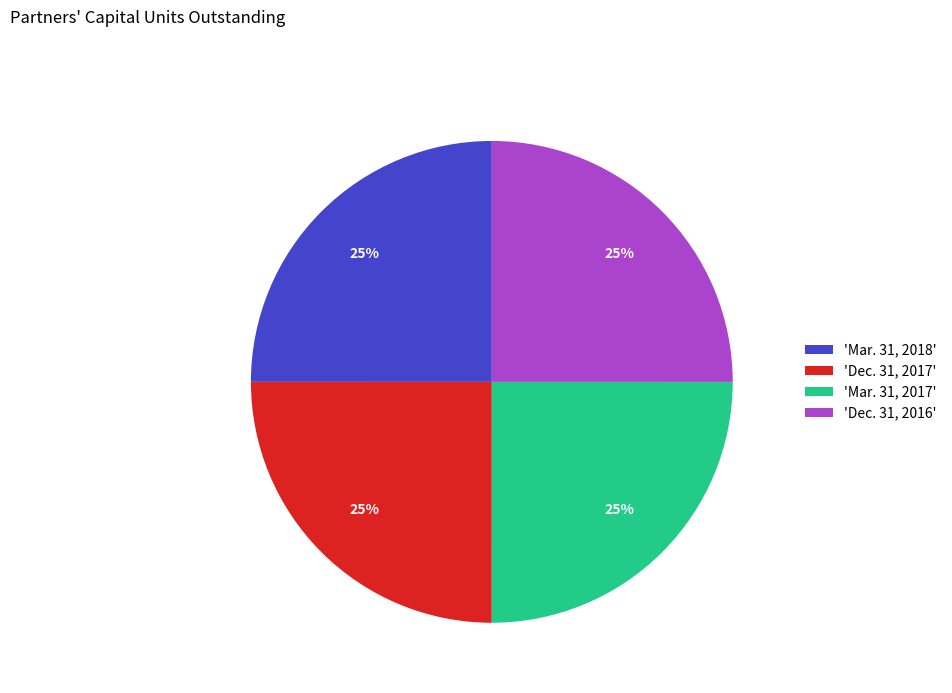

To the nearest percent, what is the average slice percentage?

25%